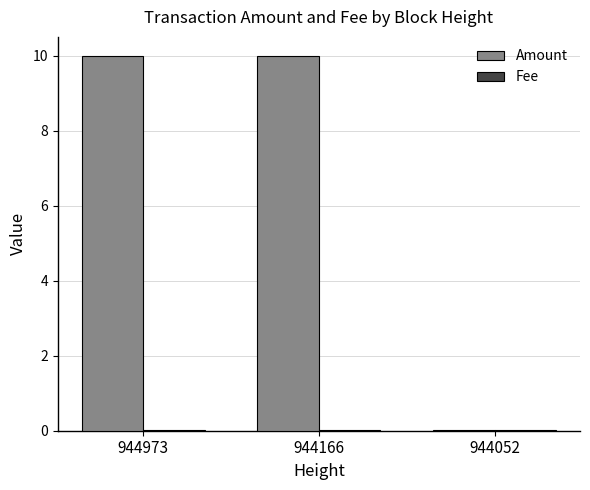

How many values in the Amount series exceed 9?

2